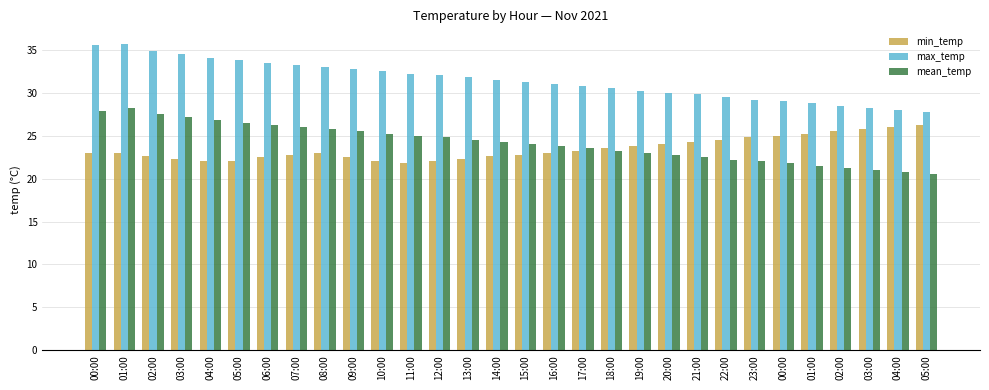

What is the sum of all max_temp values?

943.3